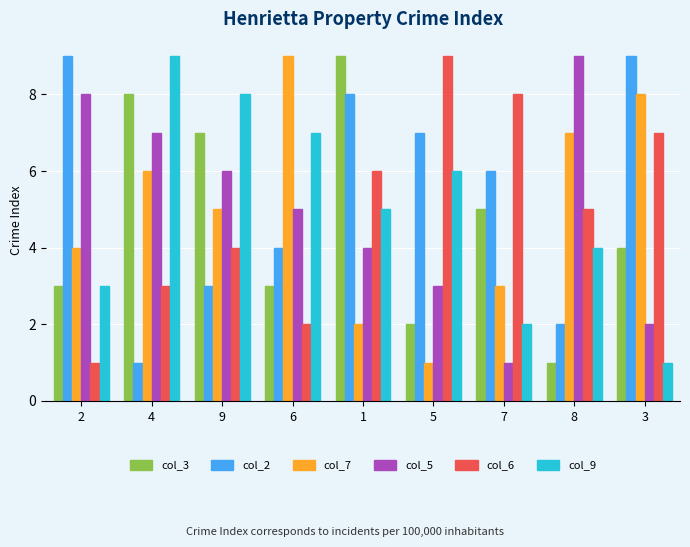

The col_6 series shows 9 at 5. True or false?

True